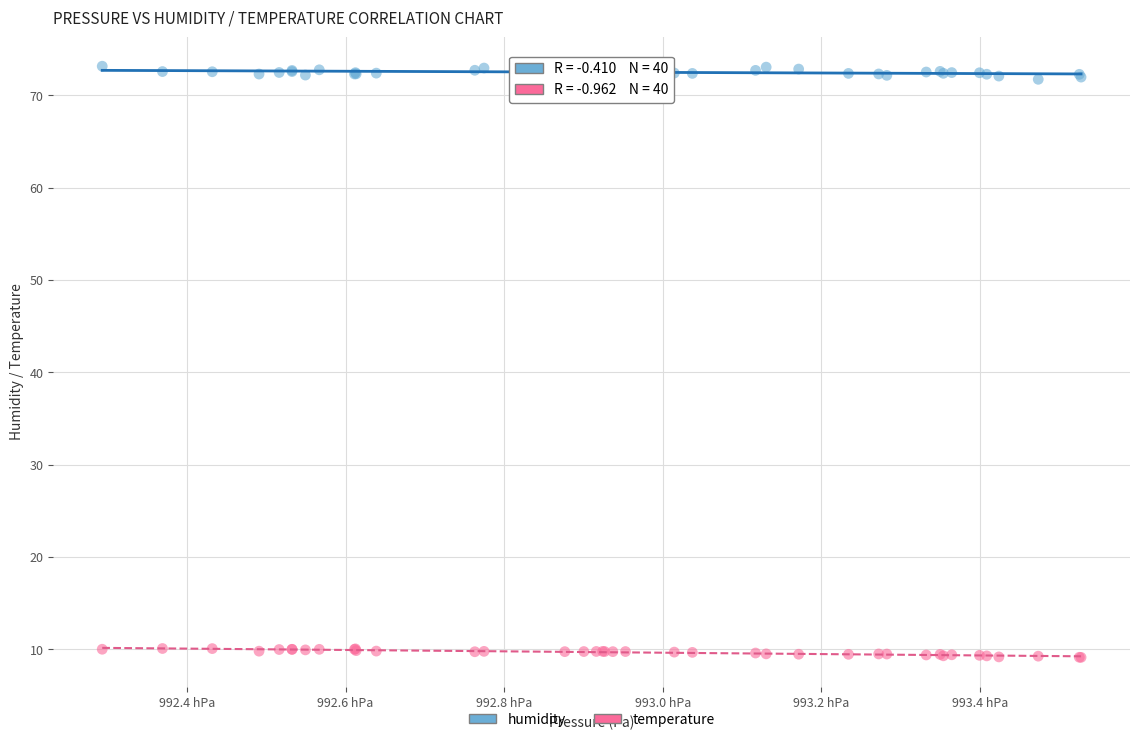

What are all the series names shown in the legend?

humidity, temperature